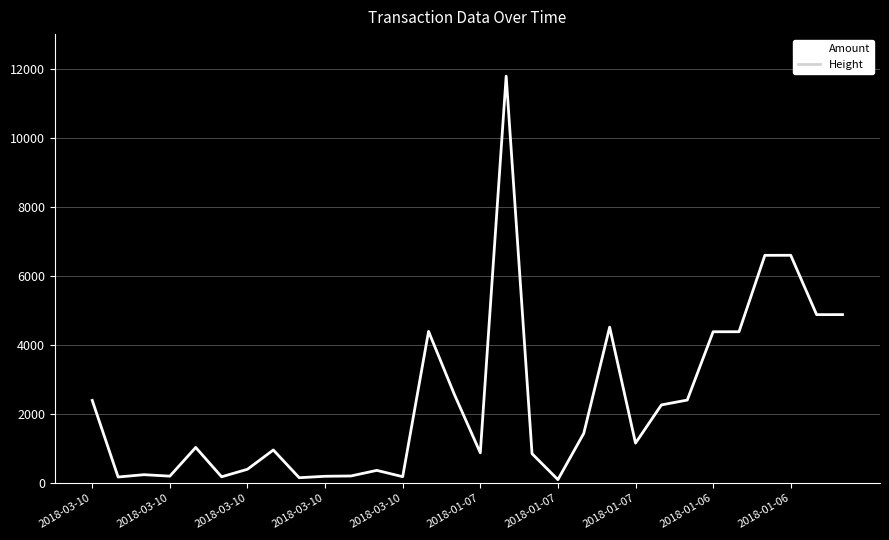

The Height series shows 467077 at 2018-03-10. True or false?

True